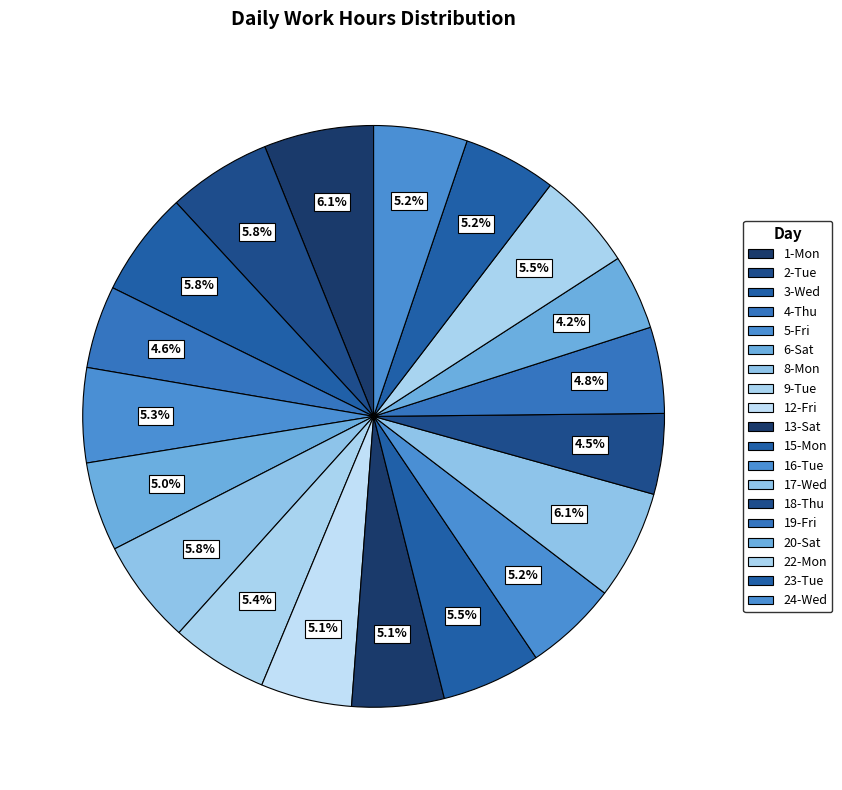

To the nearest percent, what is the difference between the 23-Tue and 3-Wed slice percentages?

1%